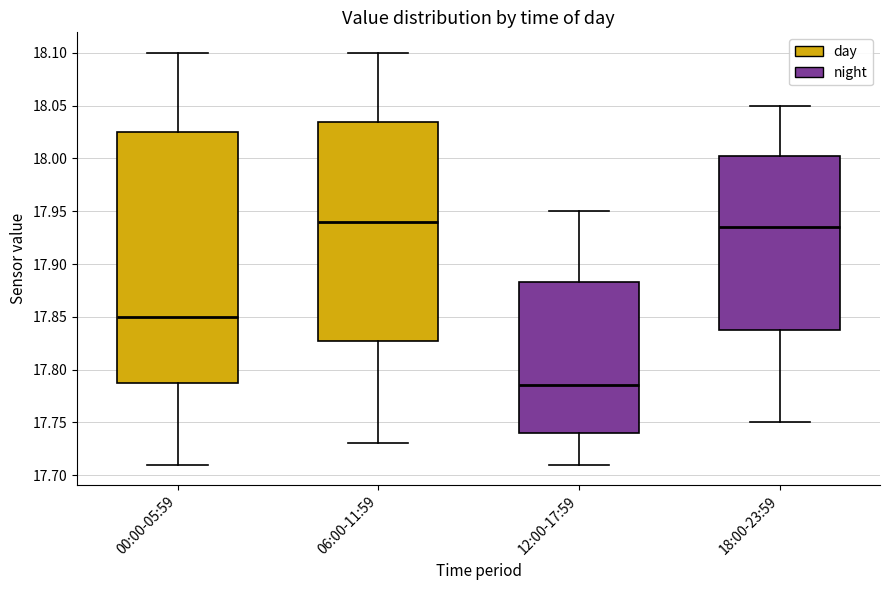

Reading left to right, transcribe this box plot: for each box, give where its median line is, the range the box spans, and where its two whiskers end, as read against the y-axis. The values are not printed on the chart, so give them approximately, as read against the axis.

00:00-05:59: median 17.850, box 17.790 to 18.025, whiskers 17.710 to 18.100
06:00-11:59: median 17.940, box 17.830 to 18.035, whiskers 17.730 to 18.100
12:00-17:59: median 17.785, box 17.740 to 17.885, whiskers 17.710 to 17.950
18:00-23:59: median 17.935, box 17.840 to 18.005, whiskers 17.750 to 18.050